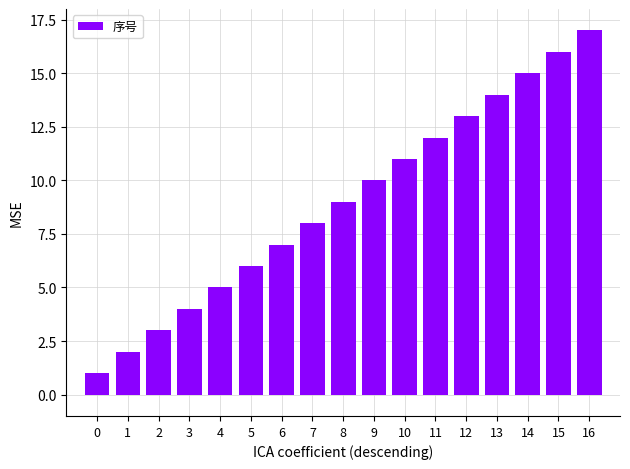

Which has a higher value, 12 or 5?

12